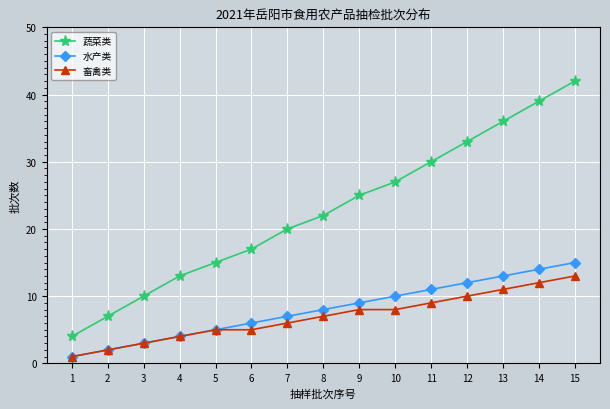

True or false: 水产类 has a value of 6 at 6.

True